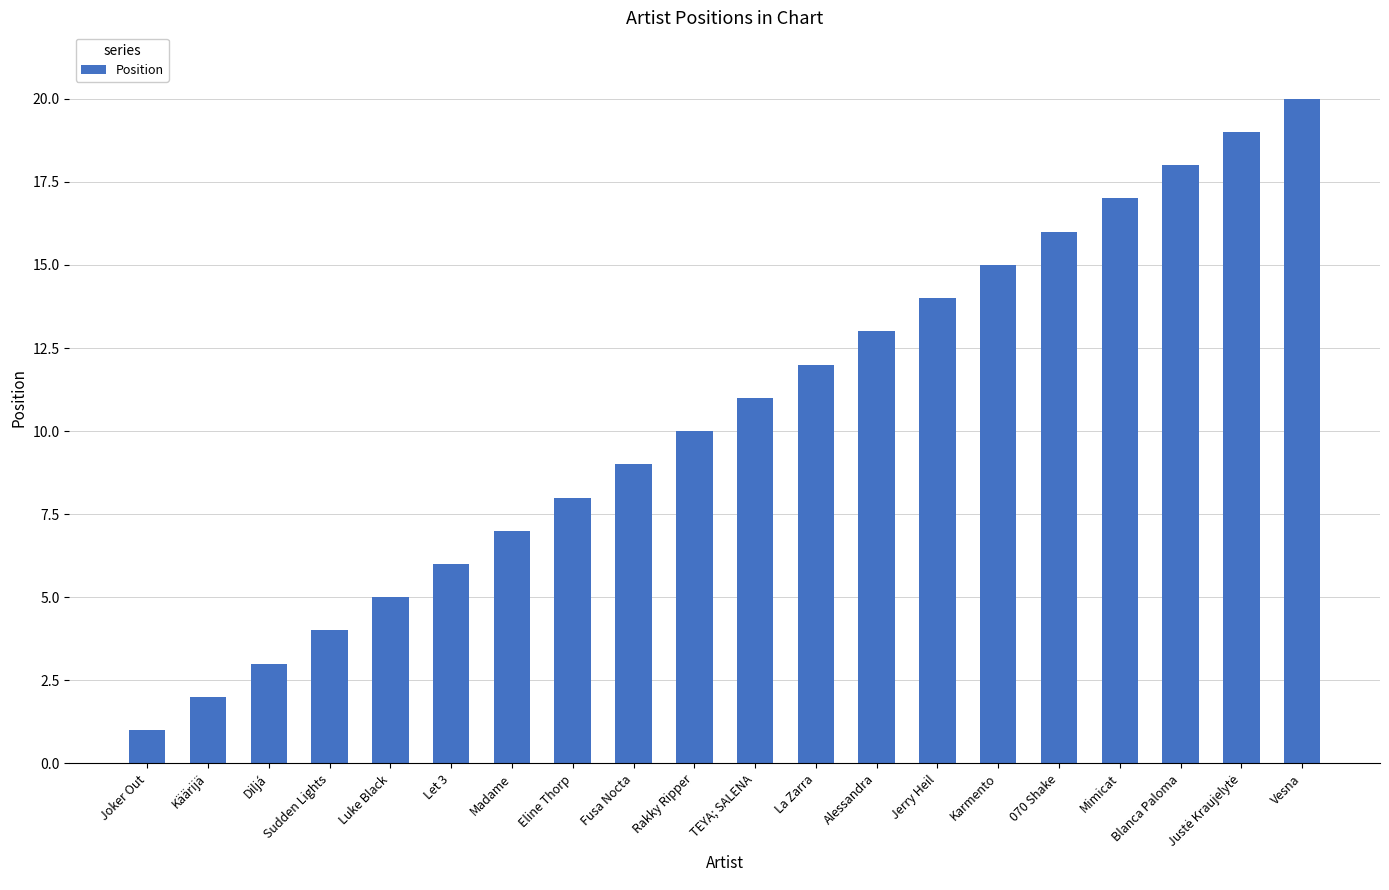

What is the label of the 9th bar from the left?

Fusa Nocta